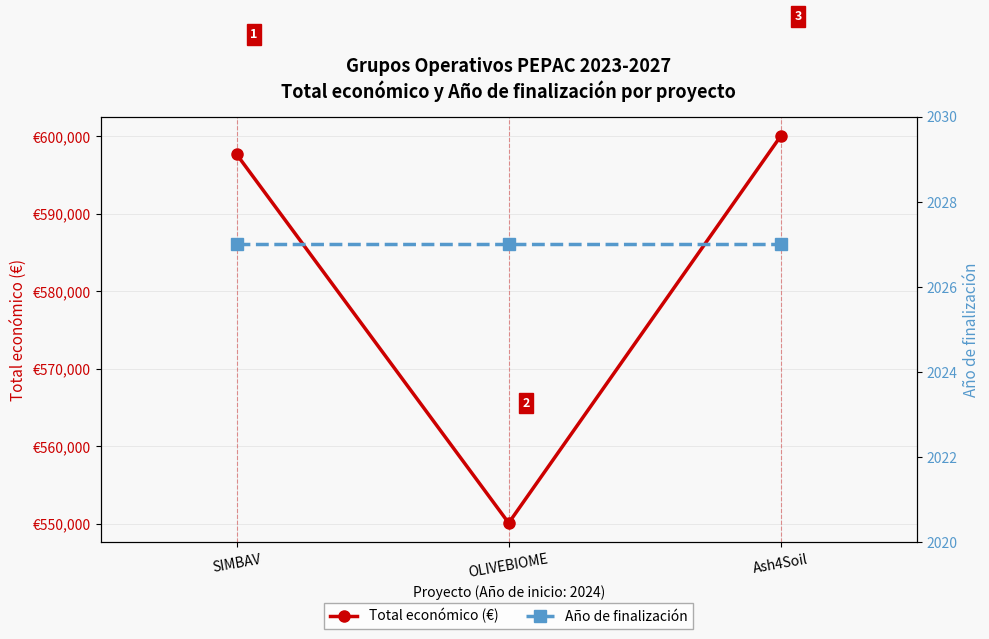

Reading left to right, extract all data points from this chart.

Total económico (€): 597651	550111	600000
Año de finalización: 2027	2027	2027